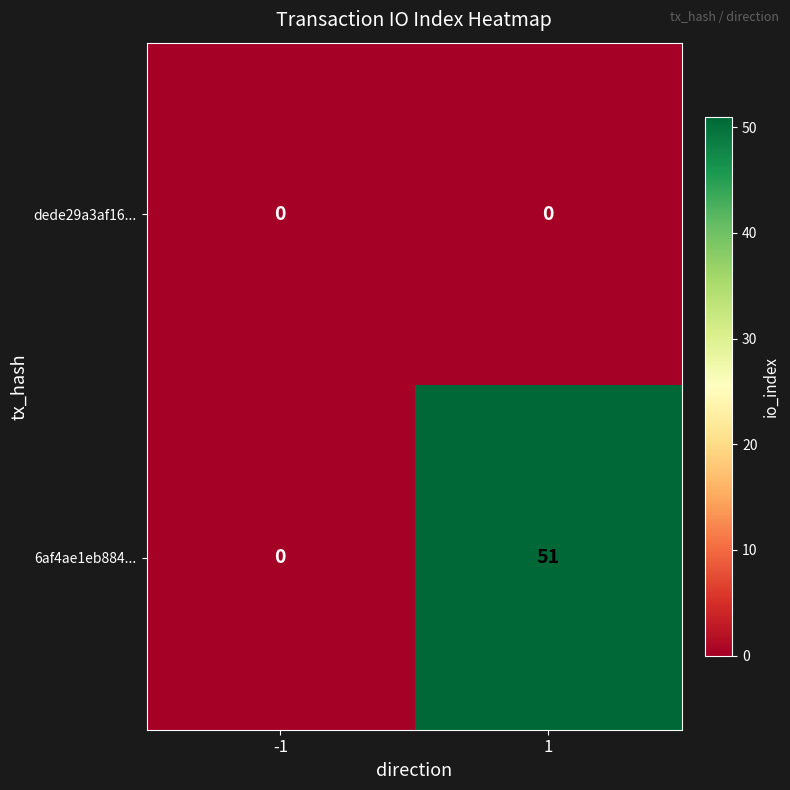

The 6af4ae1eb884... series shows 51 at 1. True or false?

True